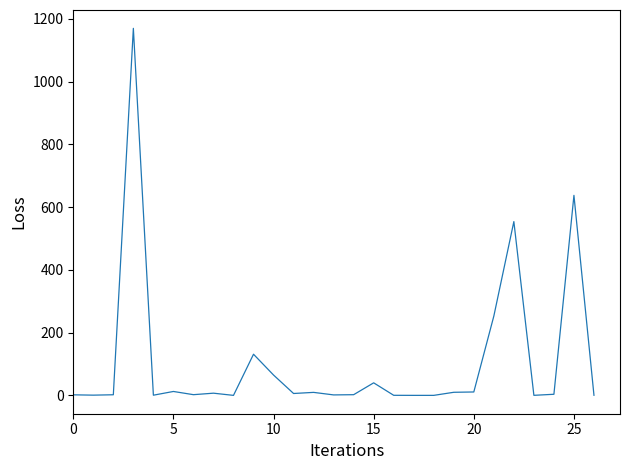

What is the difference between the maximum and minimum values?

1170.1